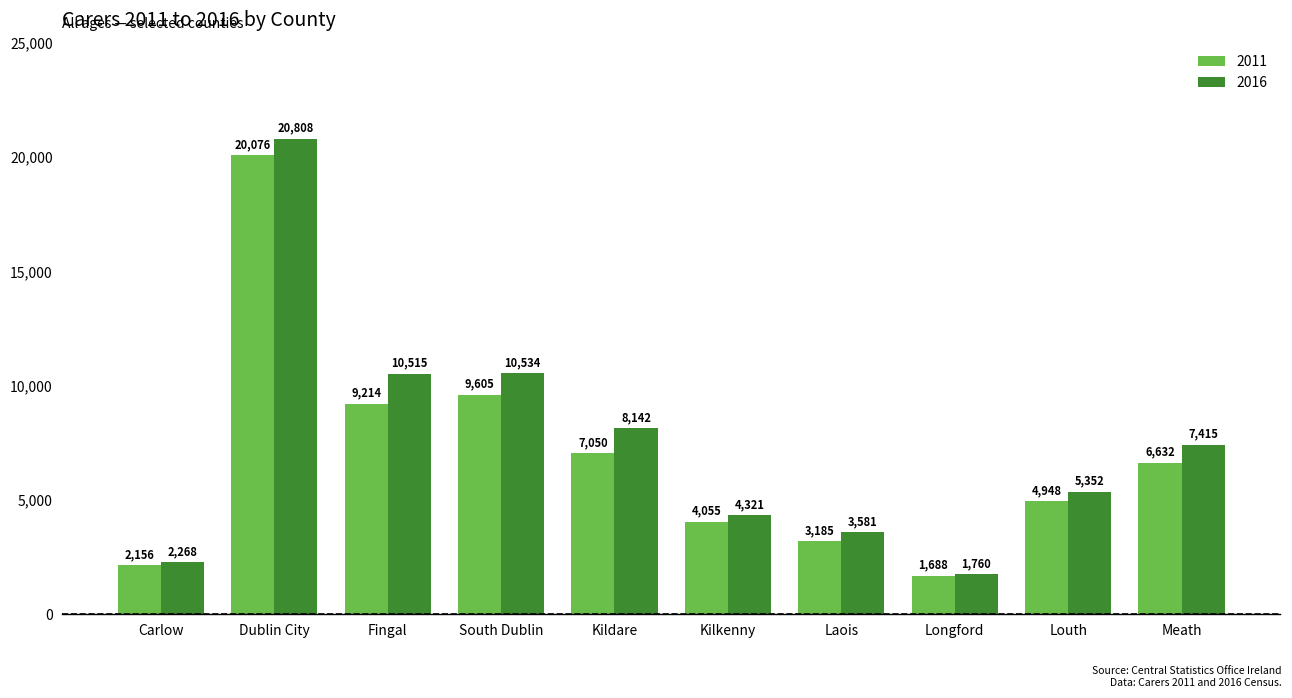

What is the difference between the 2016 values at Louth and Longford?

3592